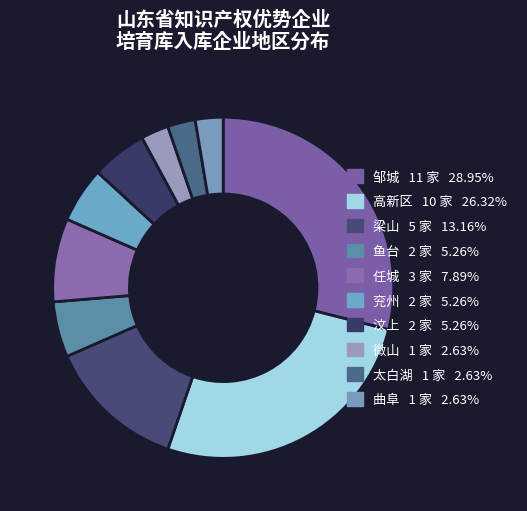

Approximately how many times larger is the value at 梁山 compared to 汶上?

2.5